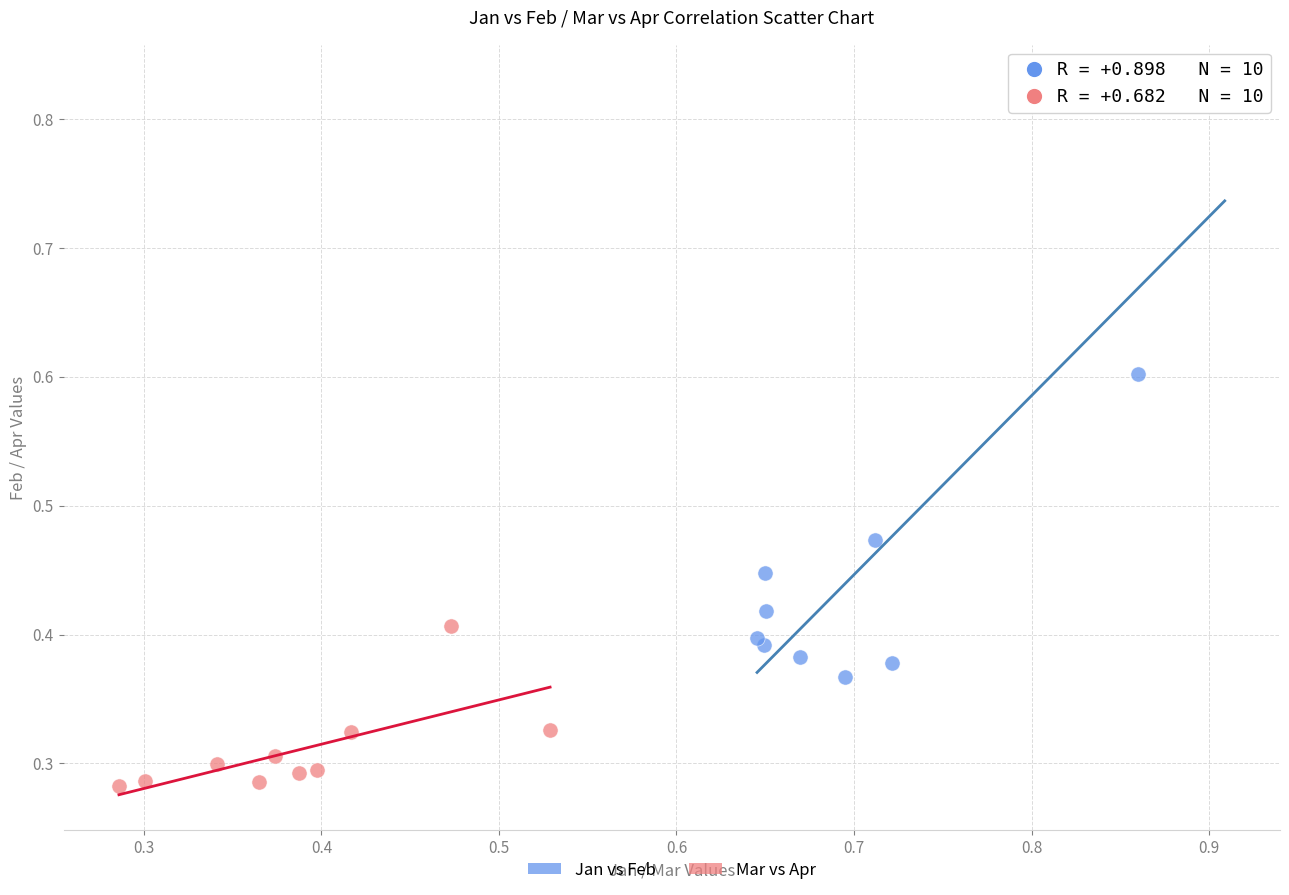

Which series contains the lowest Y value?

Mar vs Apr